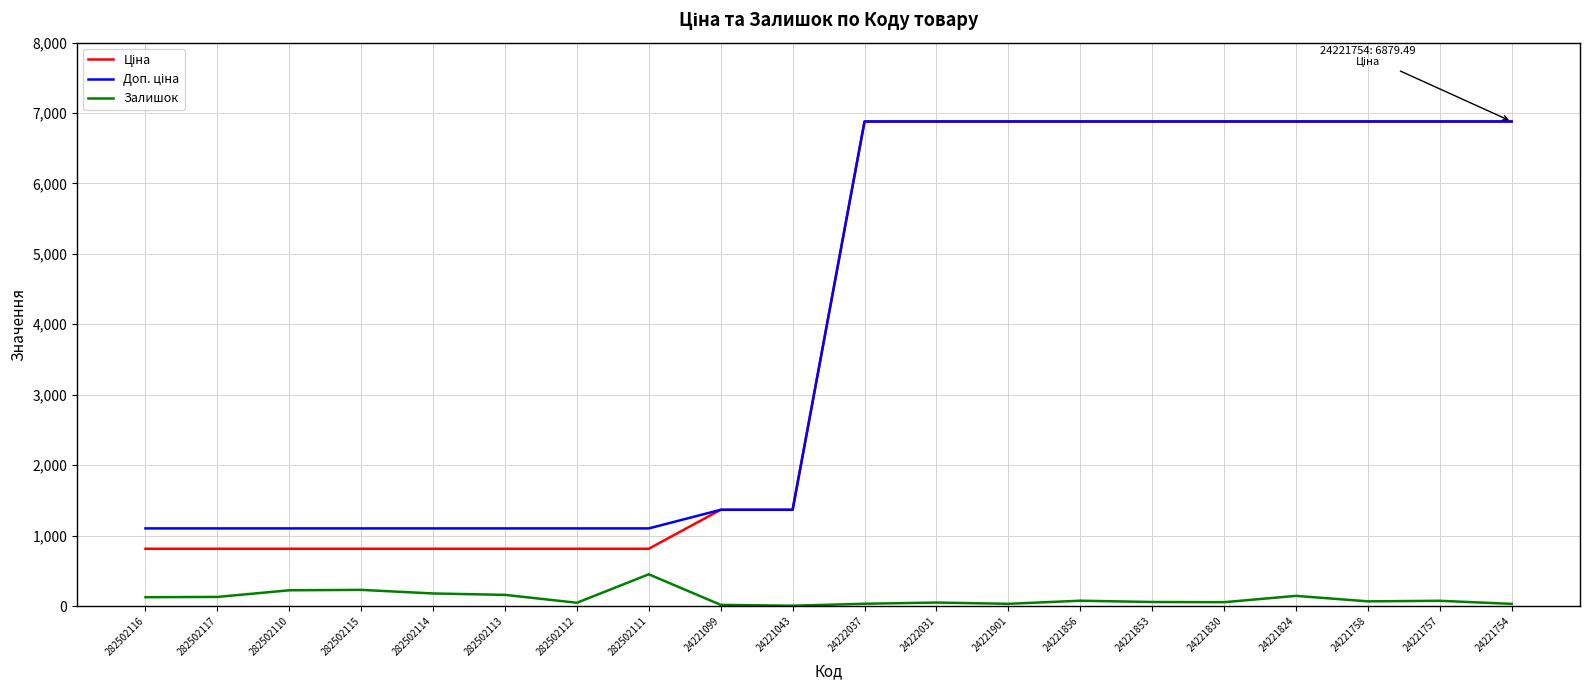

The Залишок series shows 186.9 at 282502111. True or false?

False